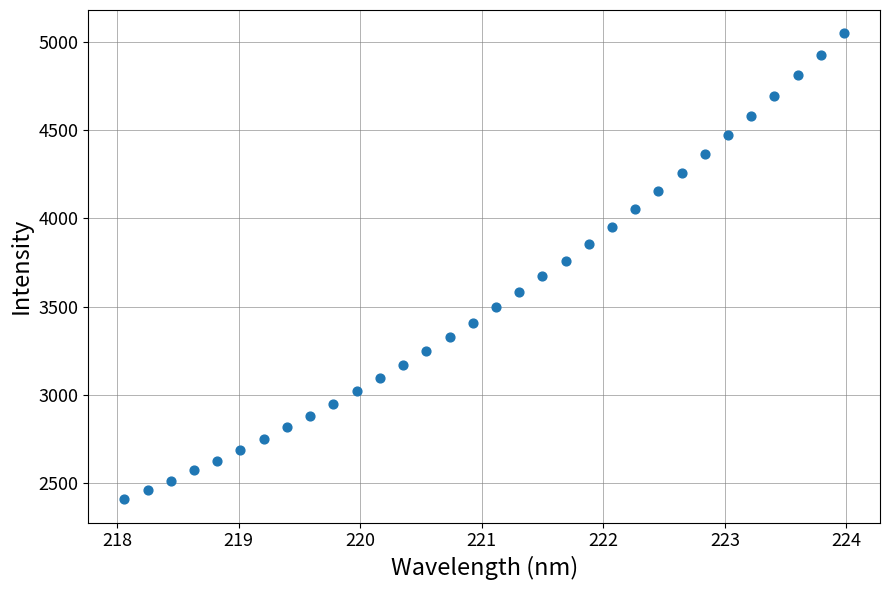

What is the range of X values (max minus min)?

5.9